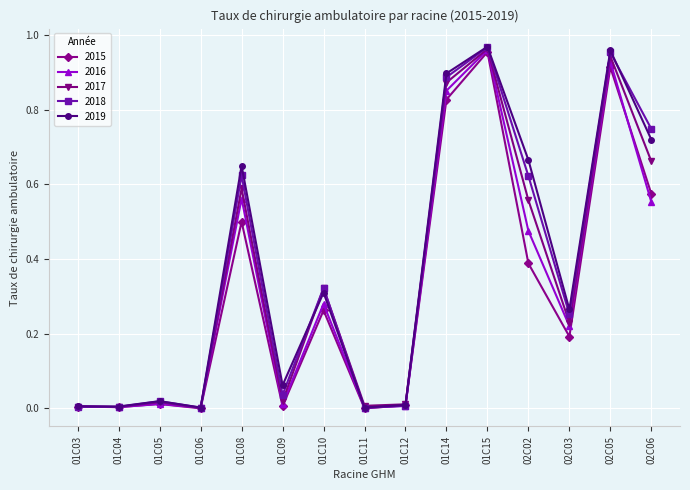

True or false: 2015 has more than 2 points higher than both neighbors.

True